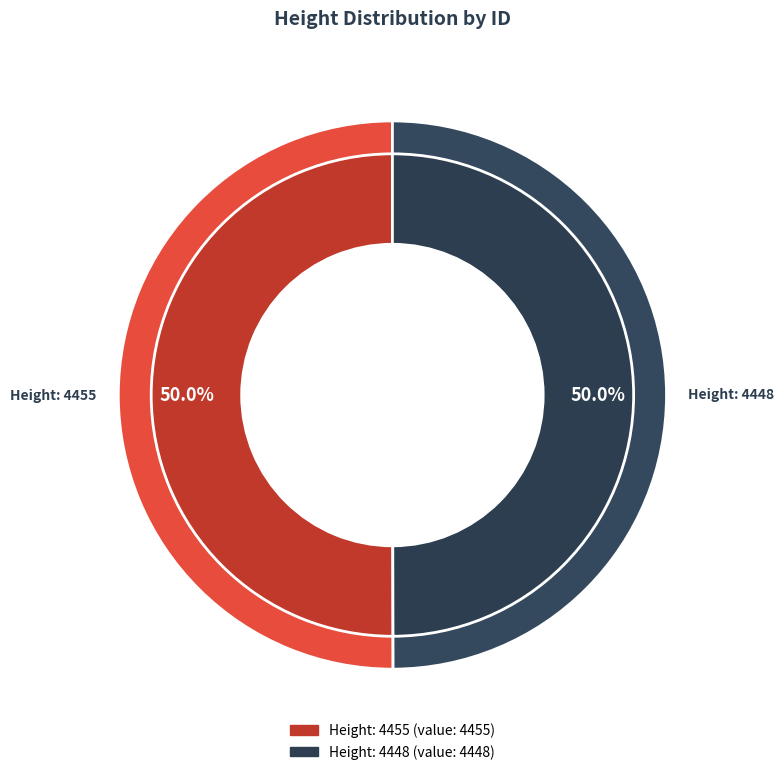

What percentage is NOT represented by 4455?

50.0%